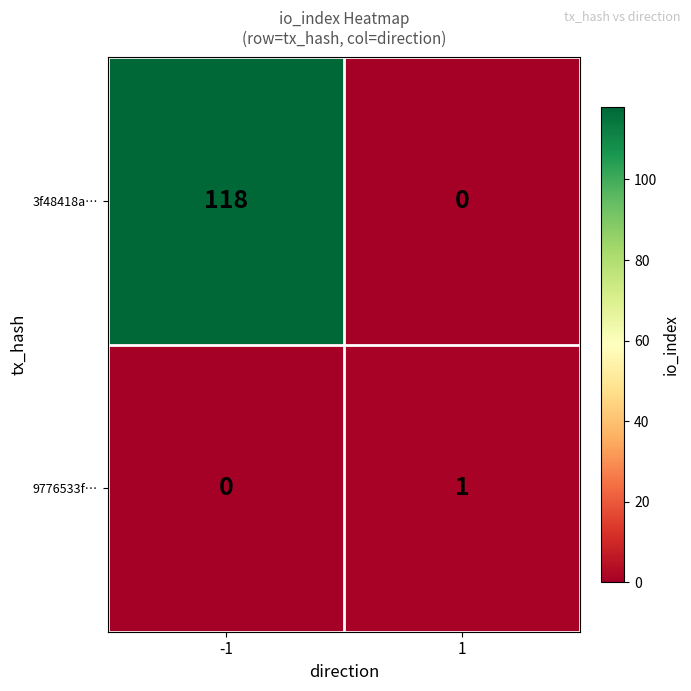

The 3f48418a… series shows 118 at -1. True or false?

True